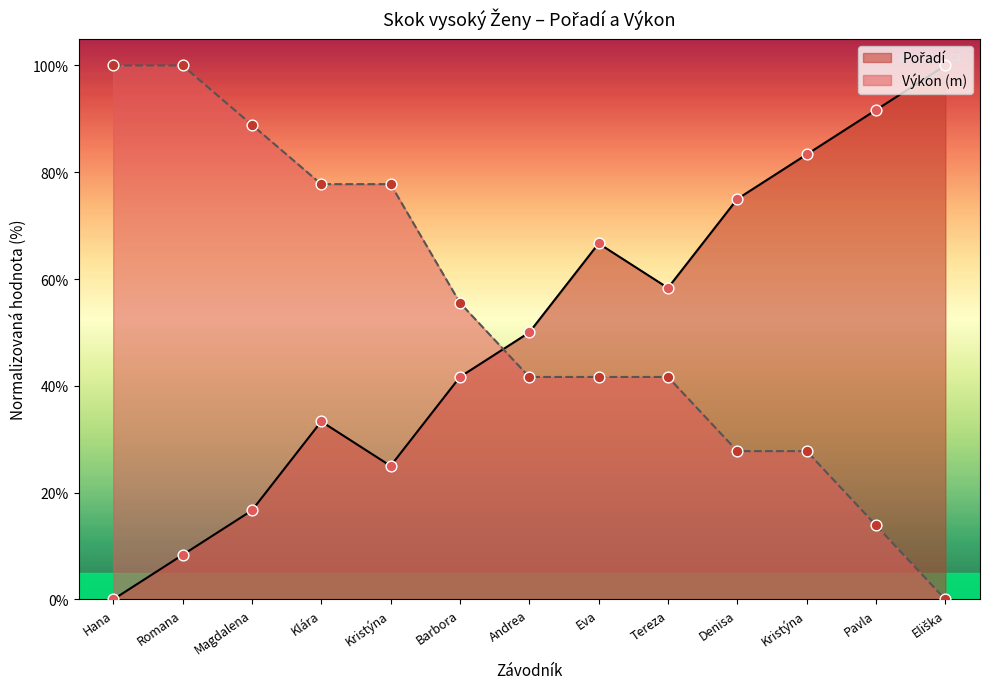

How many lines are shown in the chart?

2